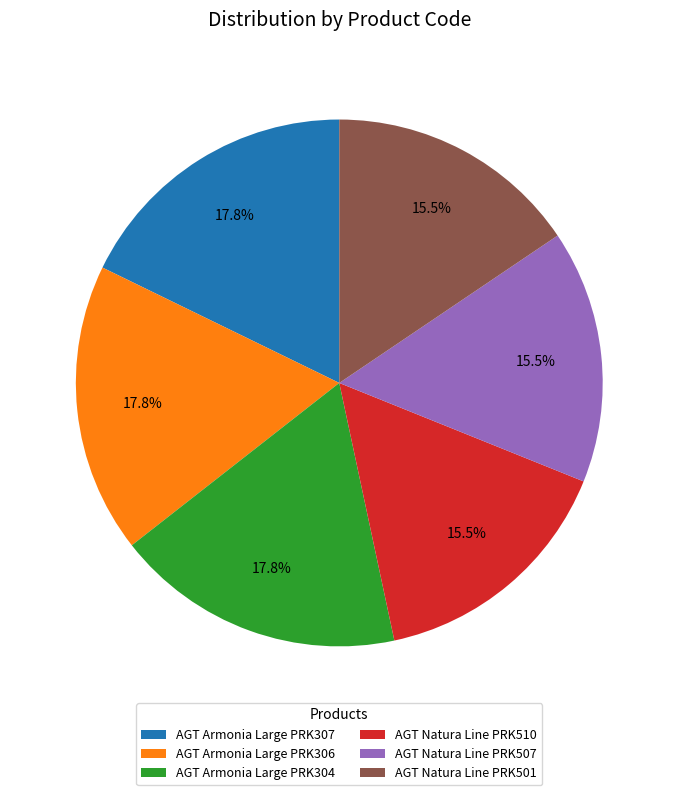

What is the total percentage of AGT Natura Line PRK507 and AGT Armonia Large PRK304?

33.3%